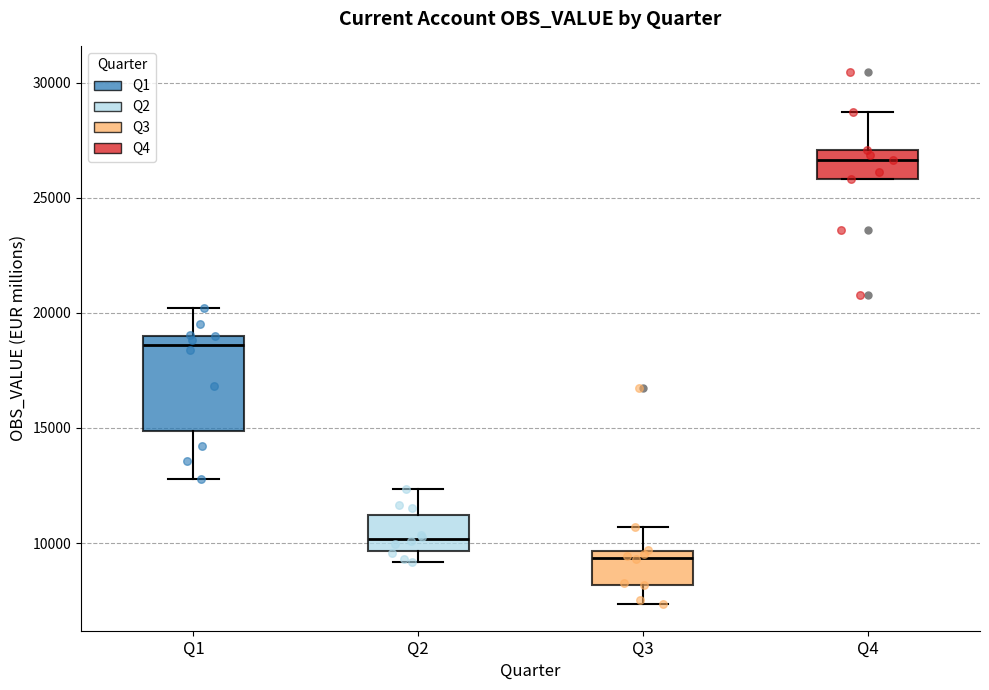

Which box's median line is the lowest?

Q3